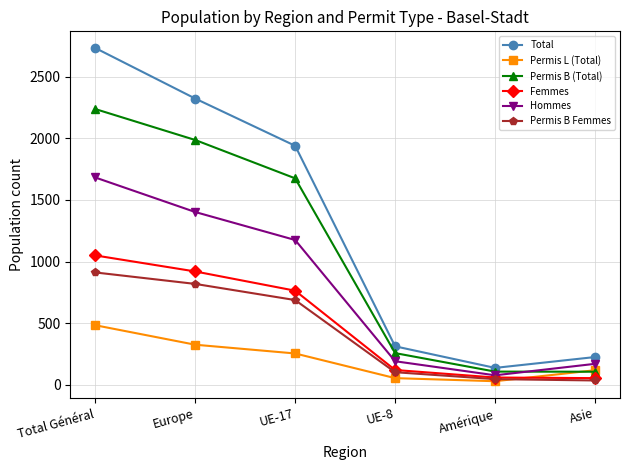

What is the total value across all series at Europe?

7775